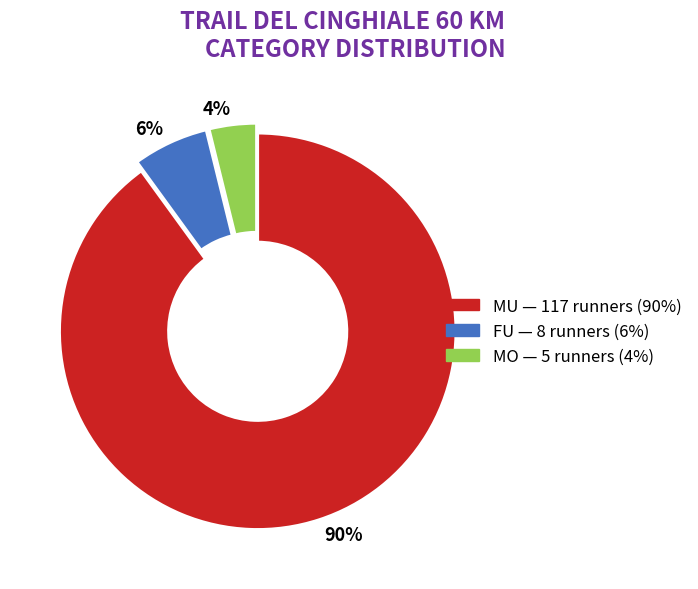

What is the largest slice in the pie chart?

90%